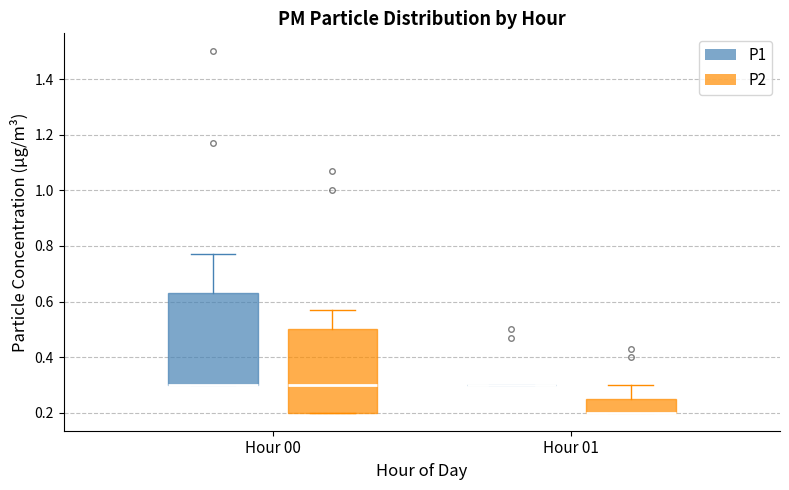

Where does the upper whisker of the box for Hour 00 (P1) end on the y-axis? The values are not printed on the chart, so give them approximately, as read against the axis.

0.78